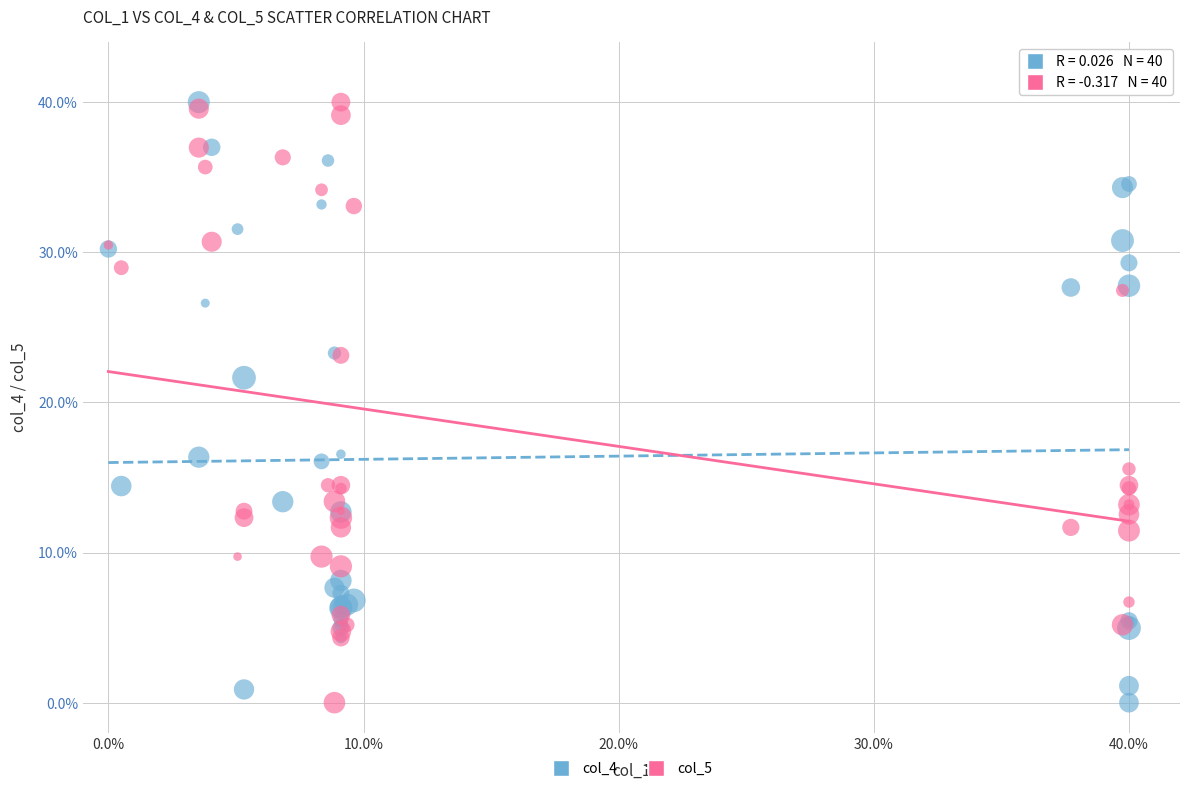

Across all series, what Y value is closest to 20?

21.6